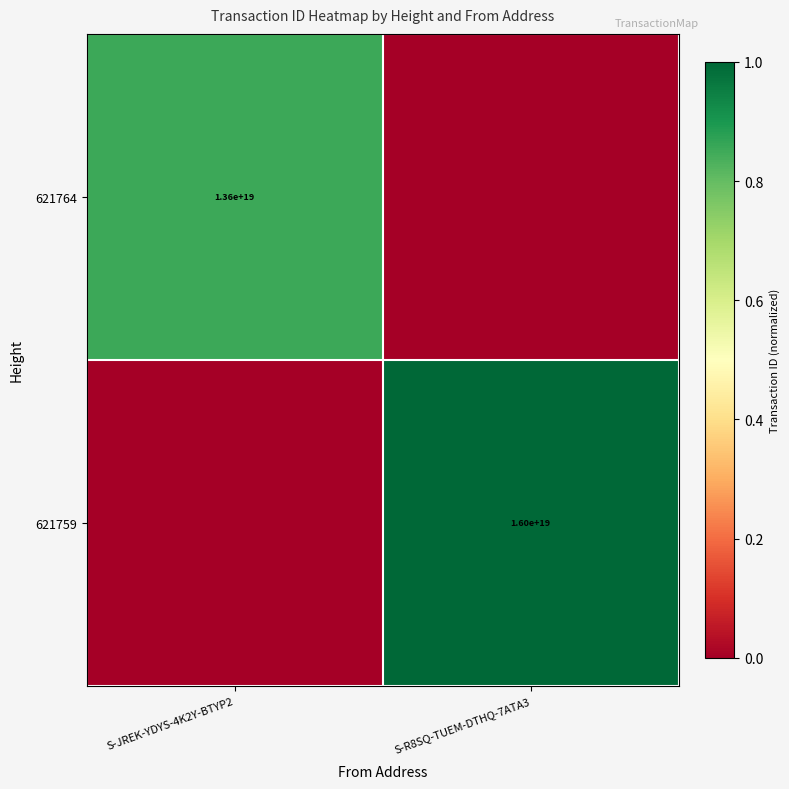

True or false: 621764 has a value of 23041101232500260864 at S-JREK-YDYS-4K2Y-BTYP2.

False